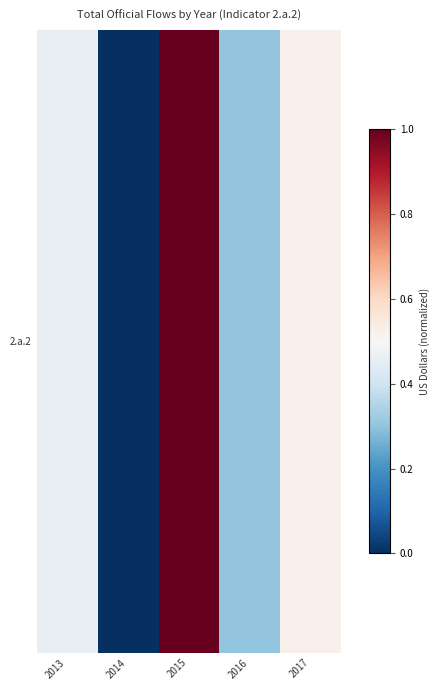

What is the sum of the values at 2016 and 2013?

0.8